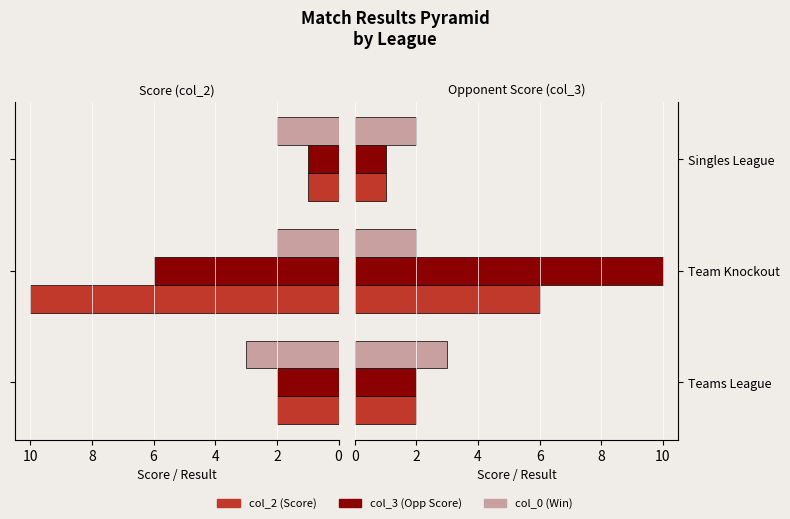

What value does the col_3 series have at Teams League?

2